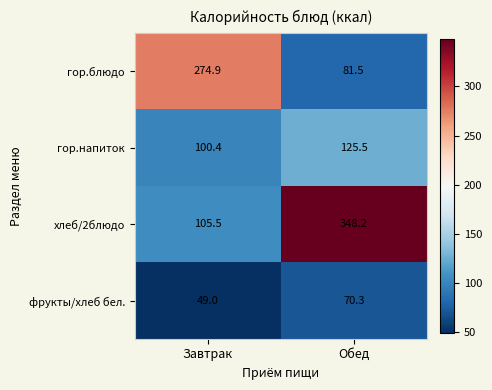

What is the sum of all гор.напиток values?

225.9